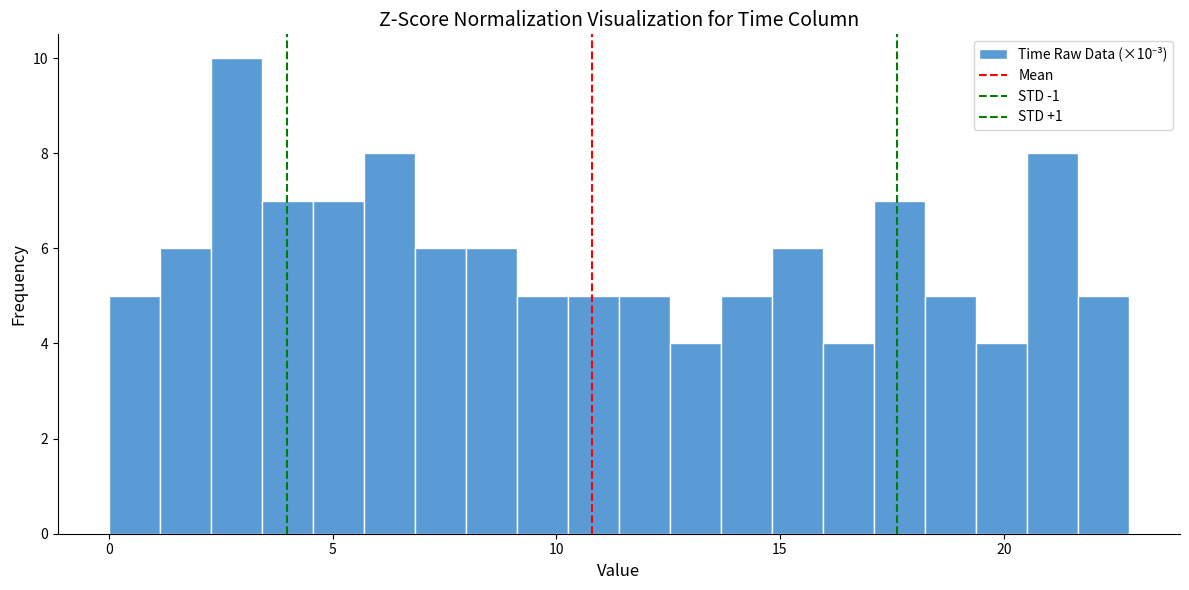

Around what value on the x-axis is the tallest bar? Give the approximate position of its centre, as read against the axis.

3.0